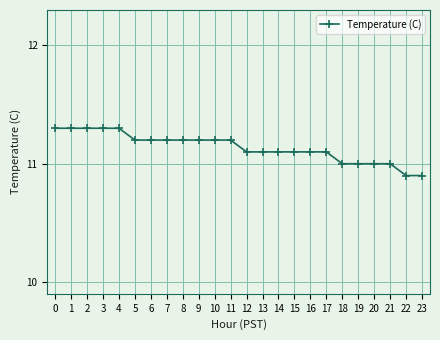

Reading left to right, list all the values displayed in this chart.

0=11.3	1=11.3	2=11.3	3=11.3	4=11.3	5=11.2	6=11.2	7=11.2	8=11.2	9=11.2	10=11.2	11=11.2	12=11.1	13=11.1	14=11.1	15=11.1	16=11.1	17=11.1	18=11.0	19=11.0	20=11.0	21=11.0	22=10.9	23=10.9